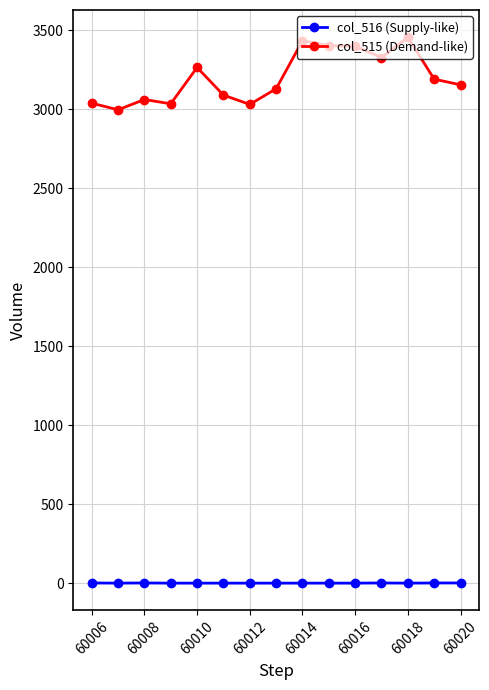

What is the sum of all col_515 (Demand-like) values?

48016